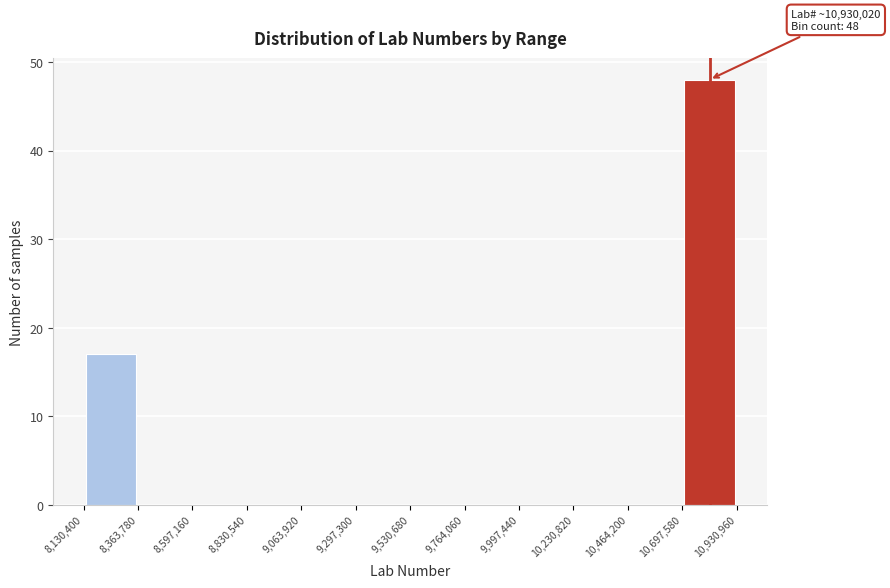

Over which range of the x-axis is the bar tallest?

10,697,580 to 10,930,960